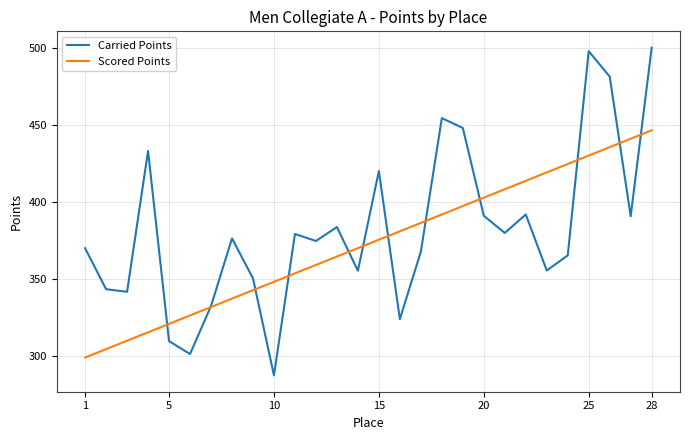

What is the minimum value shown in the chart?

287.1